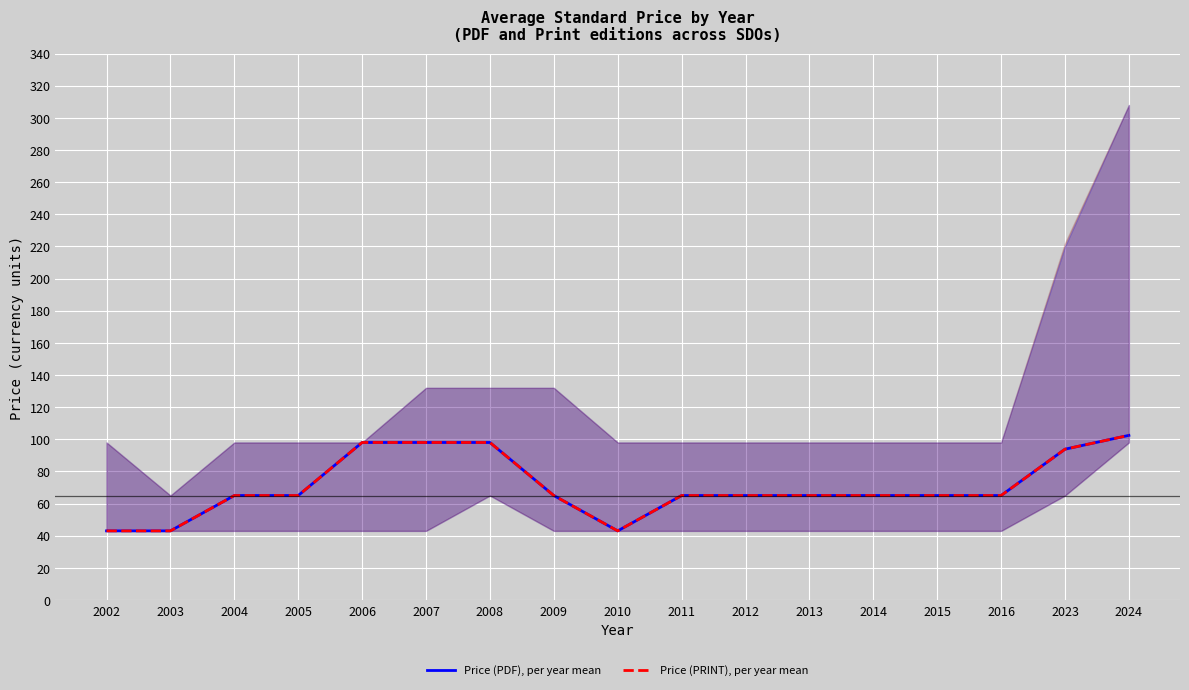

Does the chart display data point markers on the line(s)?

No